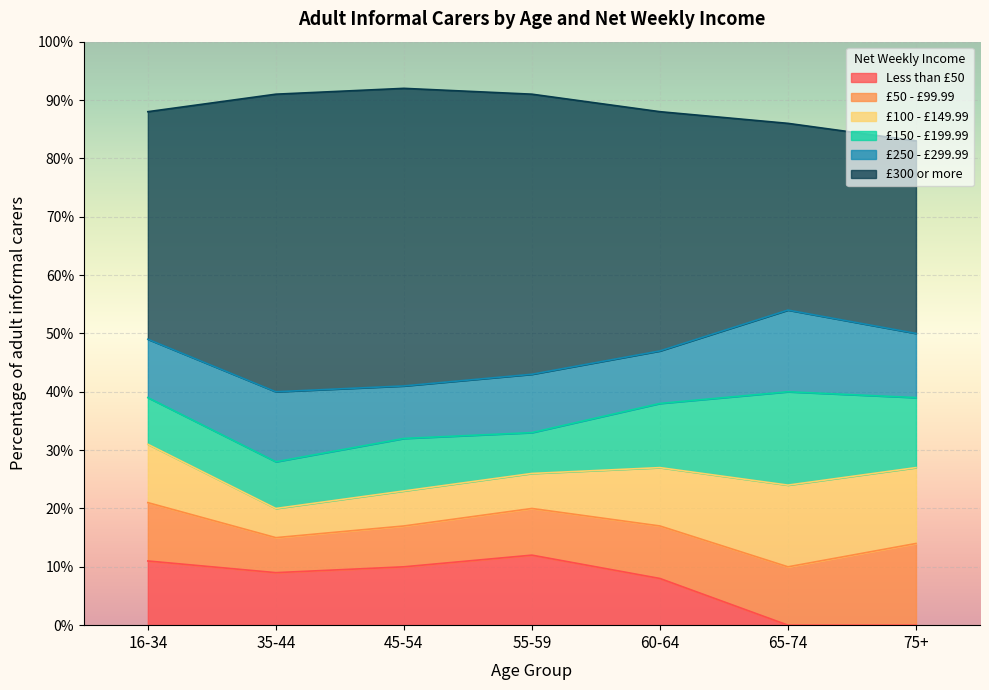

Is it true that Less than £50 equals 4 at 55-59?

False